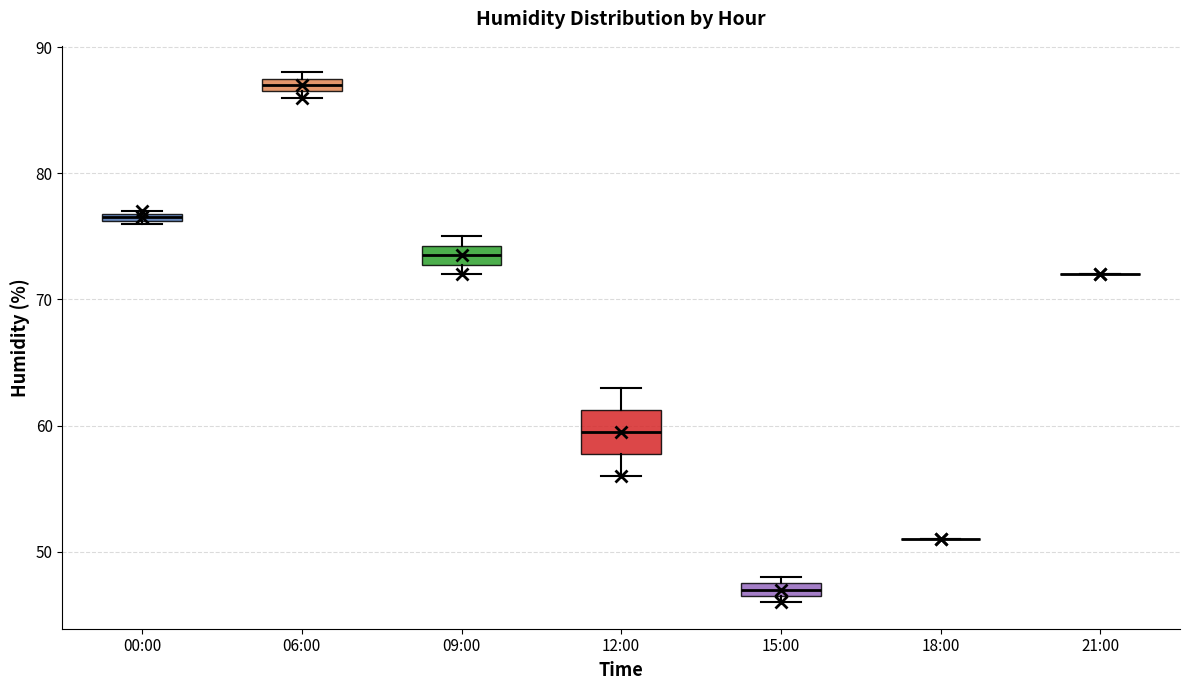

Which box is the tallest, from its lower edge to its upper edge?

12:00